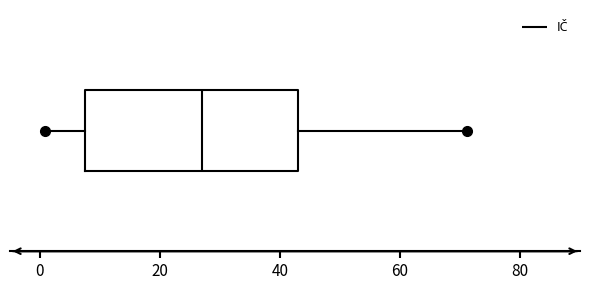

Read this box plot against the x-axis: the position of the median line, the range covered by the box, and the ends of both whiskers. The values are not printed on the chart, so give them approximately, as read against the axis.

median 28, box 8 to 42, whiskers 0 to 72